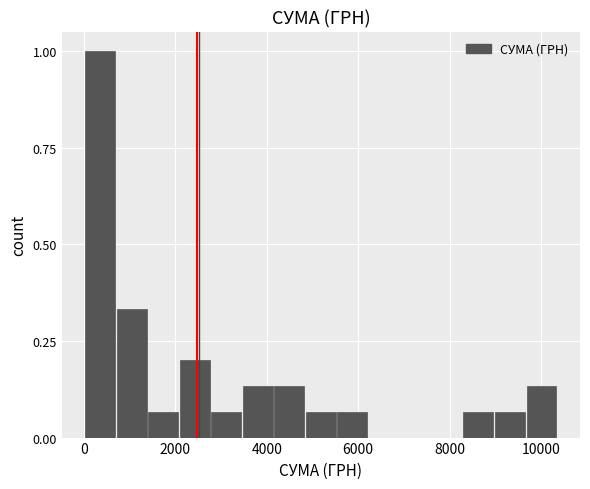

Around what value on the x-axis is the tallest bar? Give the approximate position of its centre, as read against the axis.

400